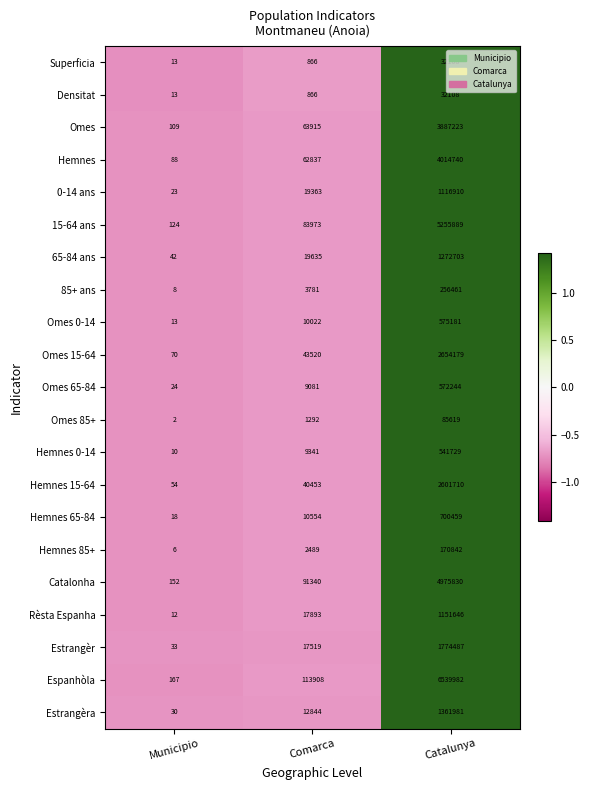

At how many categories does at least one series exceed 0?

1